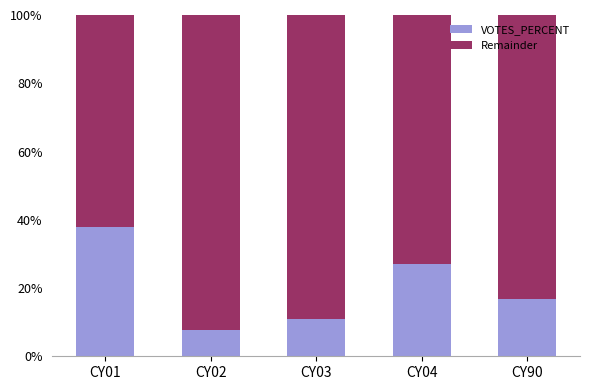

Where is VOTES_PERCENT nearest to the value 22?

CY04